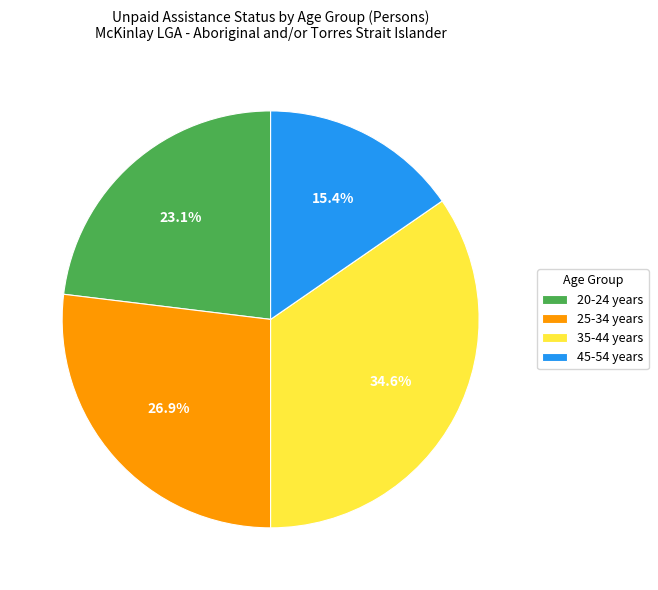

To the nearest percent, what is the combined percentage of 35-44 years and 20-24 years?

58%